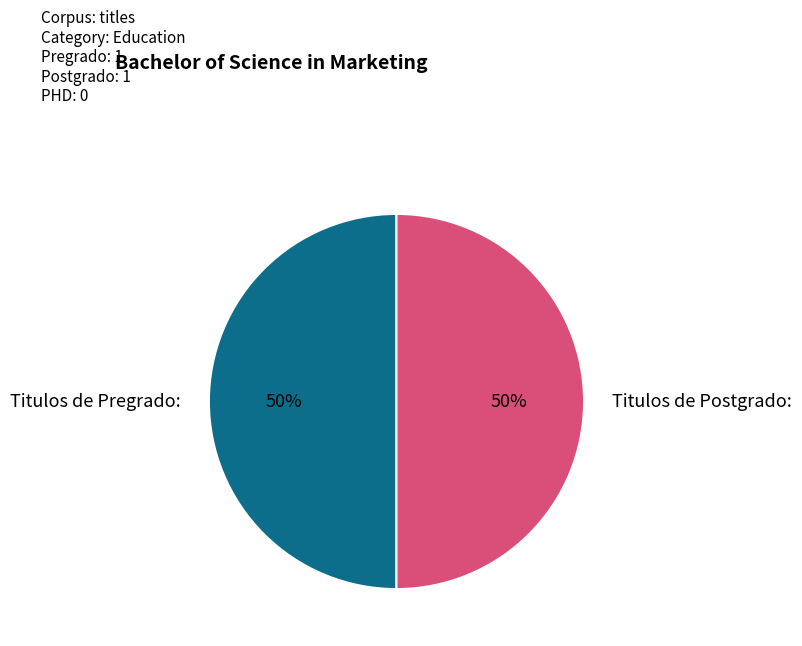

Approximately how many times larger is the value at Titulos de Postgrado: compared to Titulos de Pregrado:?

1.0